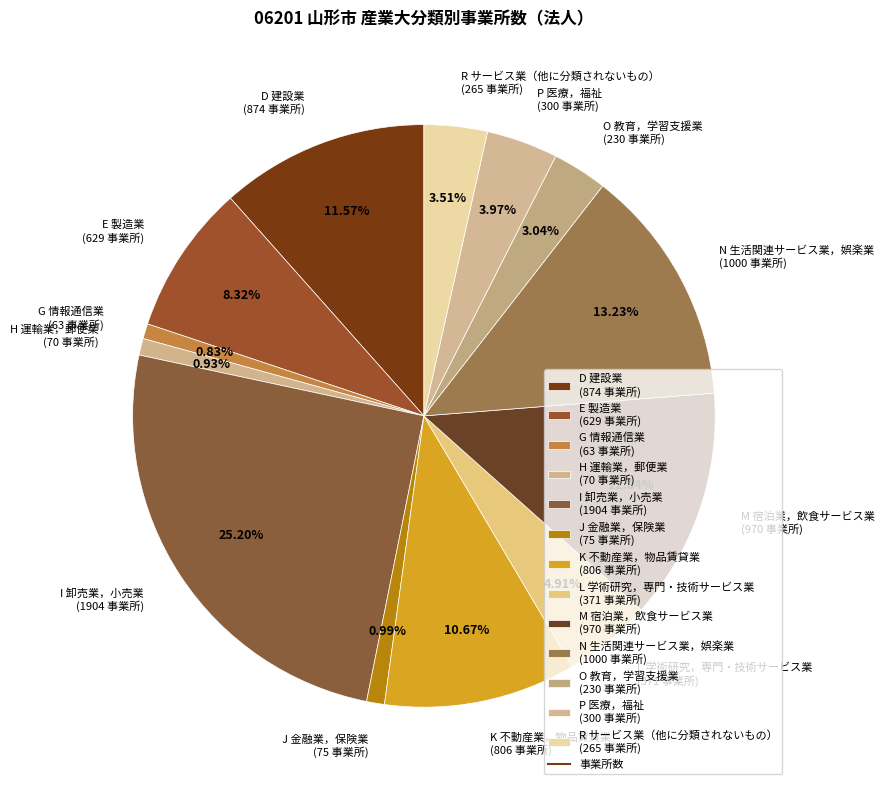

The E 製造業 slice represents 8% of the pie. True or false?

True